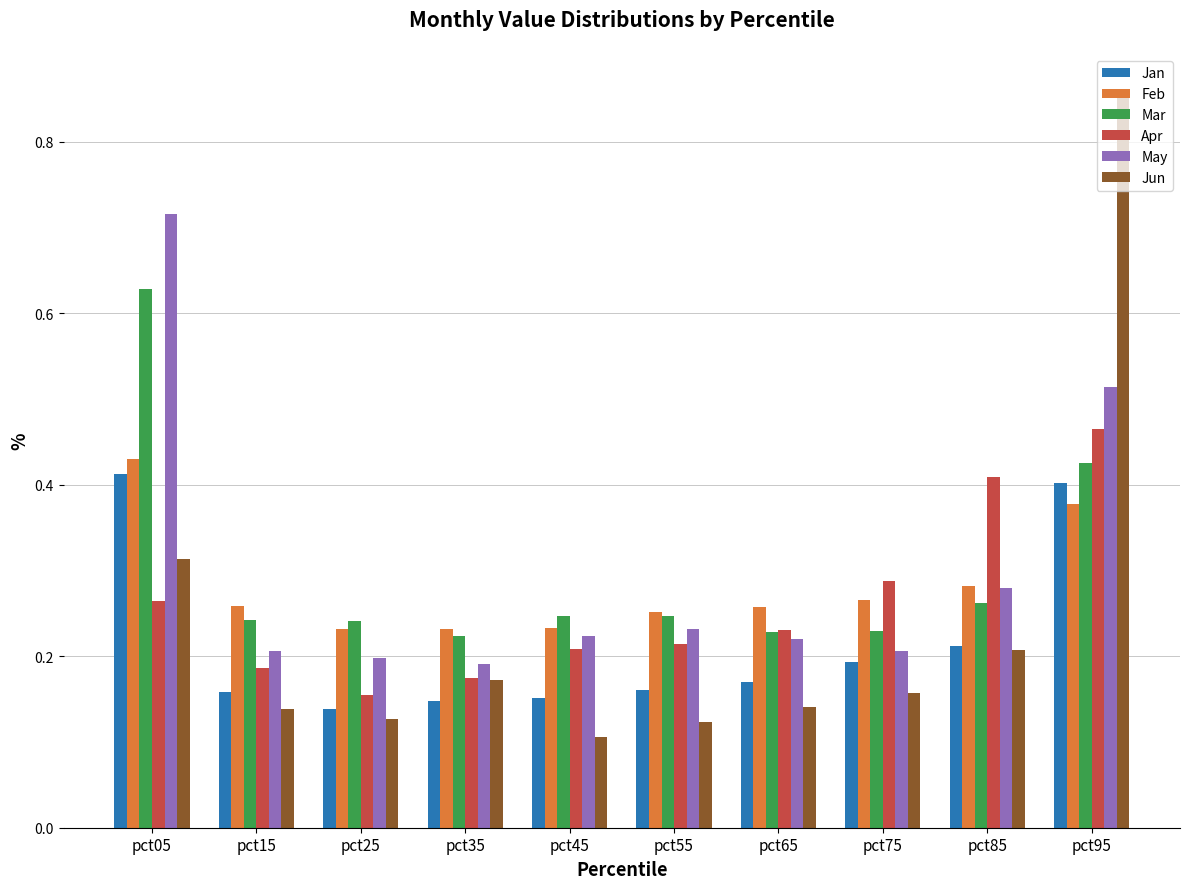

Is it true that Jan equals 0.1 at pct75?

False